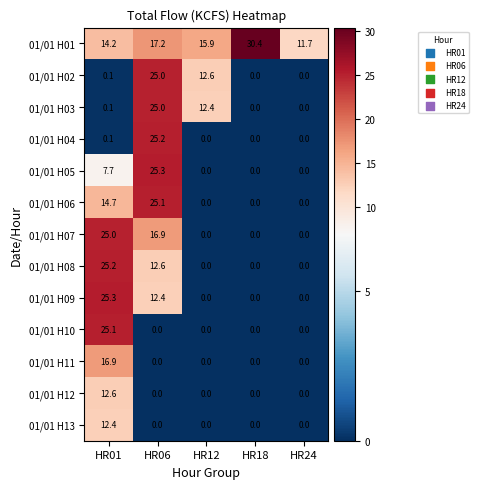

Between HR01 and HR24, which series saw the biggest shift?

01/01 H09